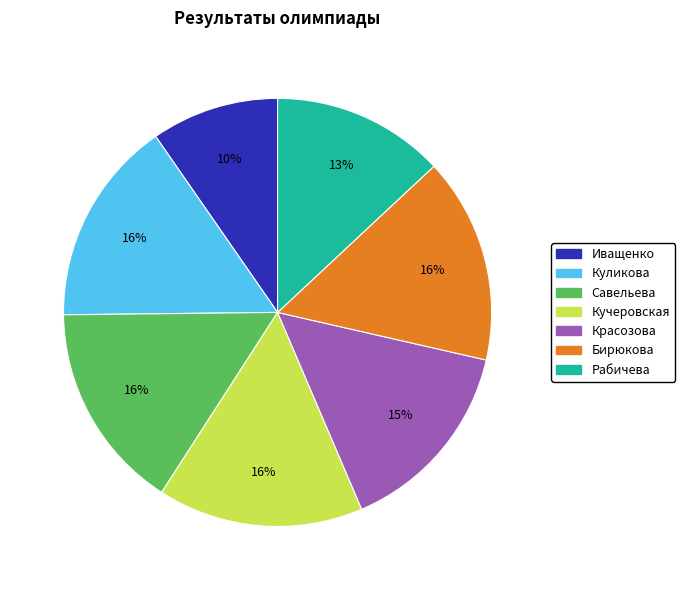

Does Рабичева account for over 50% of the chart?

No